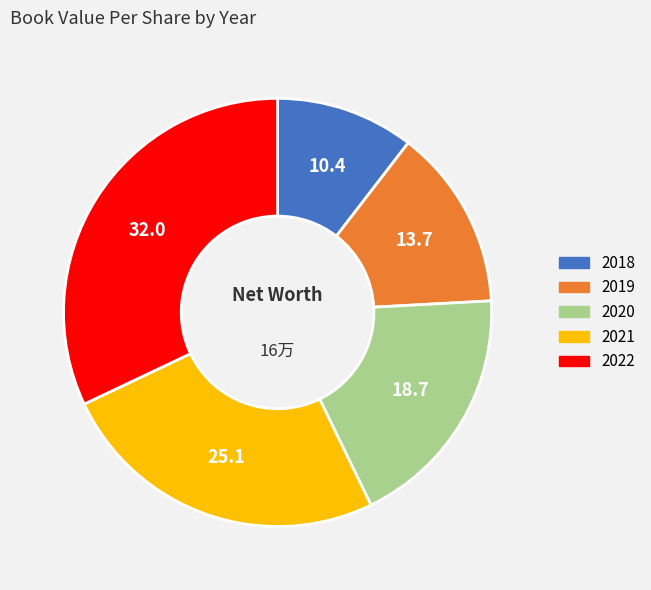

Approximately how many times larger is the value at 2021 compared to 2018?

2.4